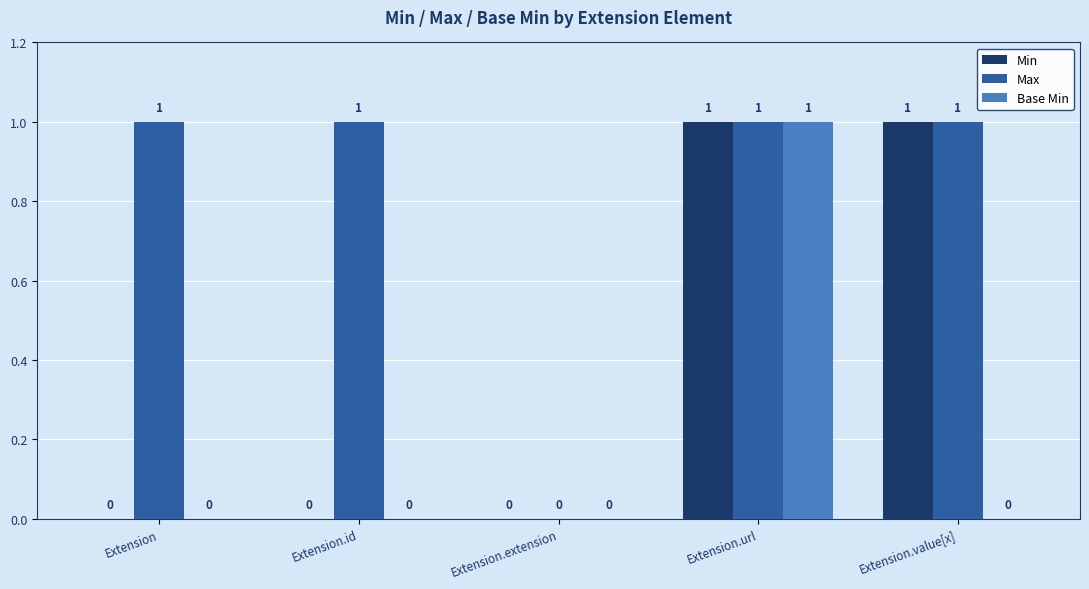

True or false: Min has a value of 0 at Extension.extension.

True